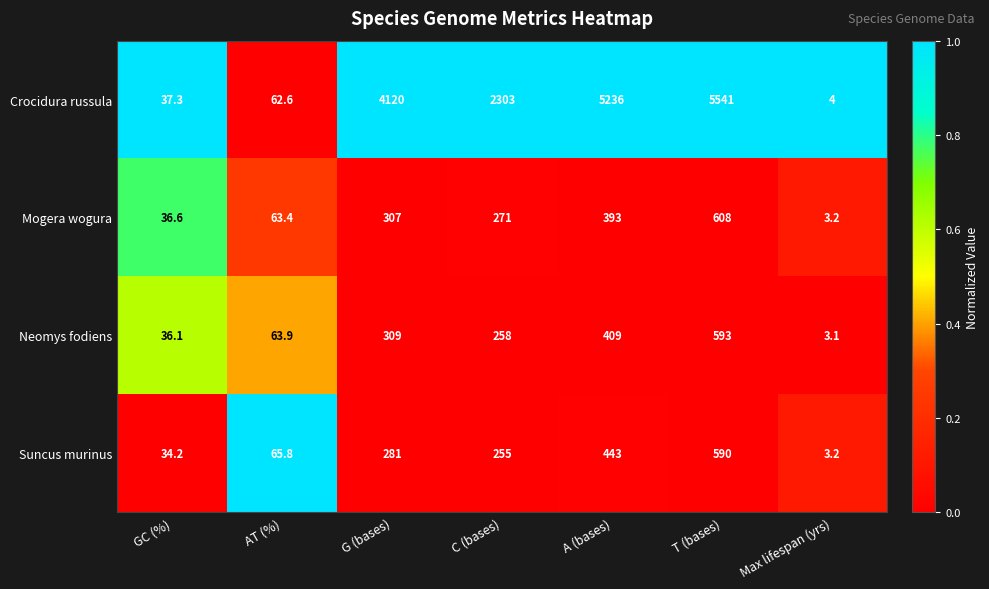

What is the sum of all Crocidura russula values?

17303.9